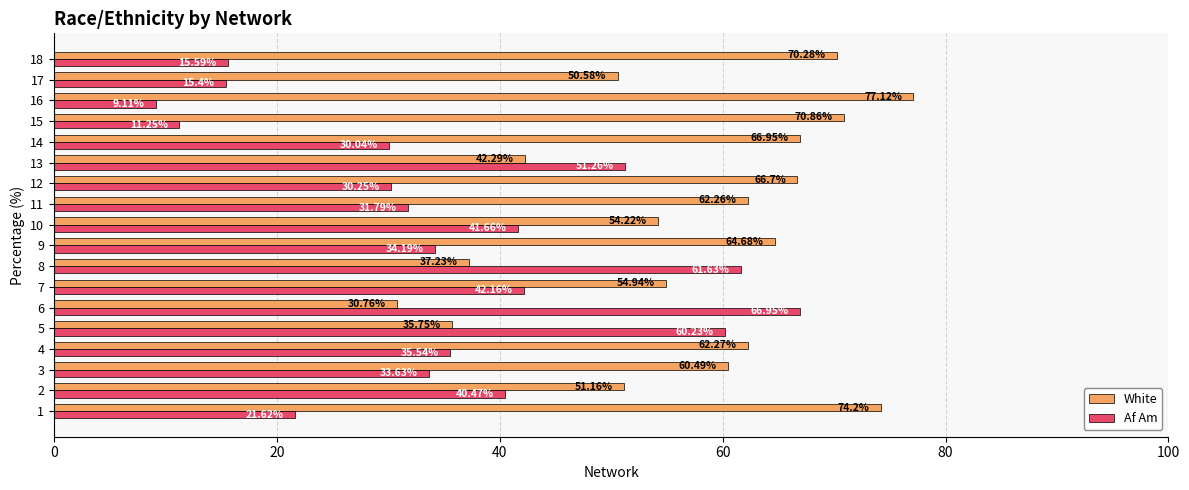

What is the difference between the maximum and minimum values in the Af Am series?

57.8